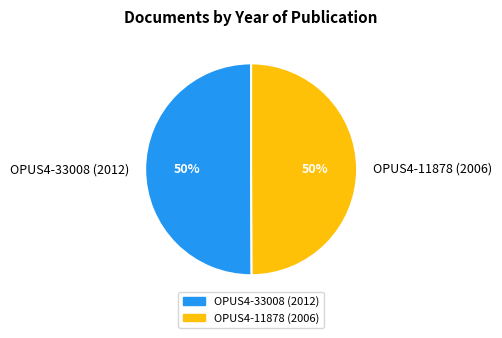

How many segments does this pie chart have?

2